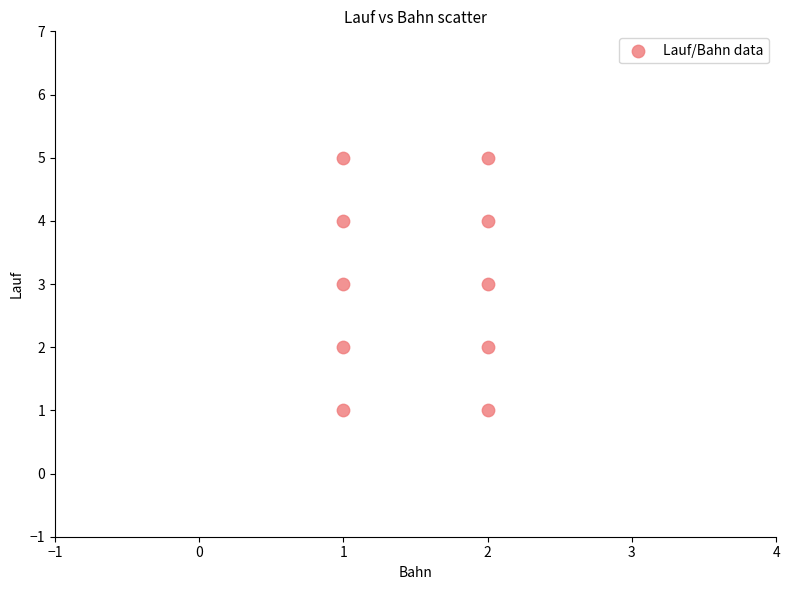

What is the average Y value?

3